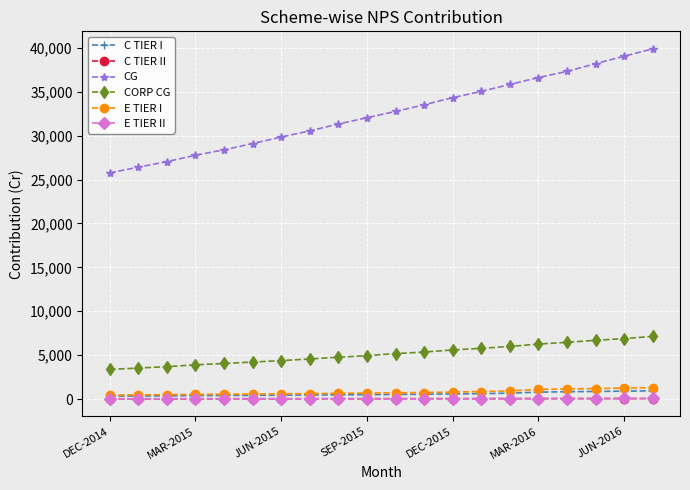

What is the lowest value of the E TIER I series?

458.4